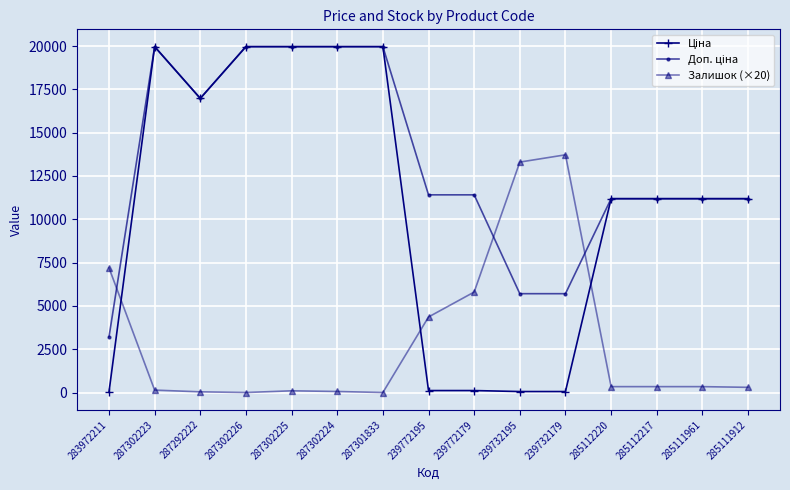

True or false: Залишок (×20) has more than 0 interior local peaks.

True